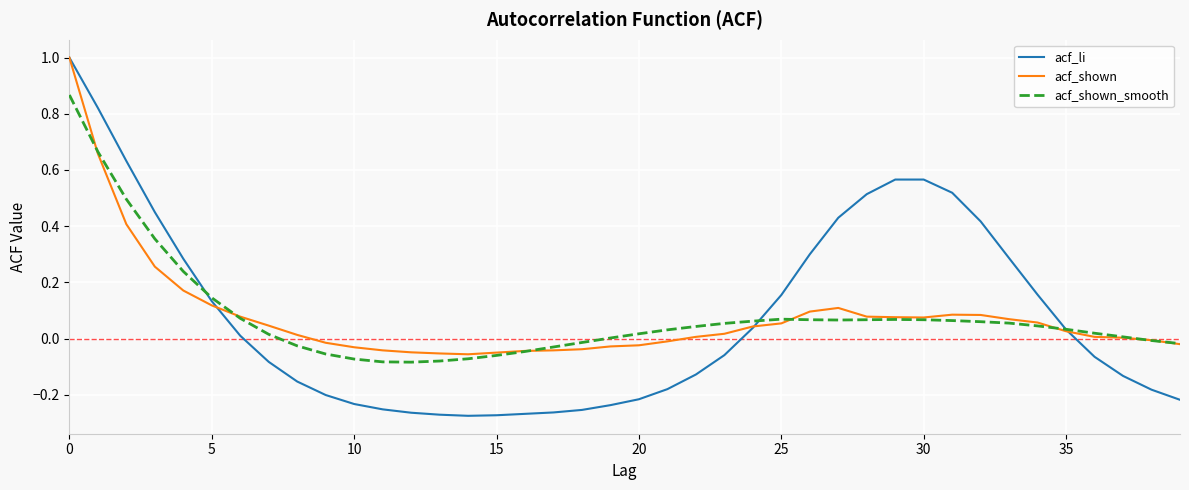

Which series has the largest range (max minus min)?

acf_li